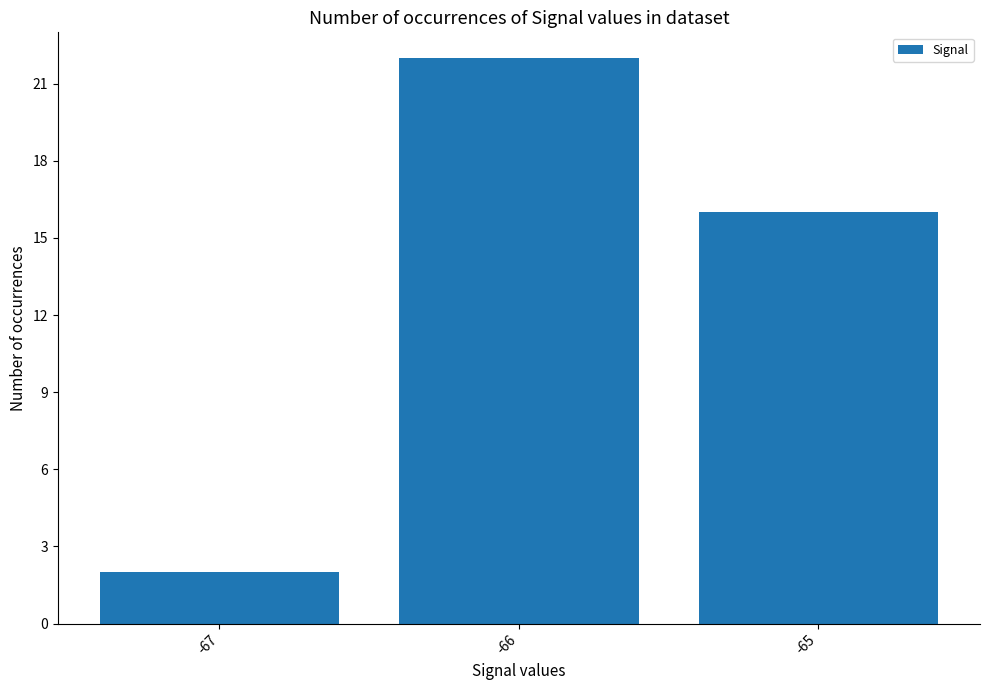

Reading left to right, list all the values displayed in this chart.

2	22	16